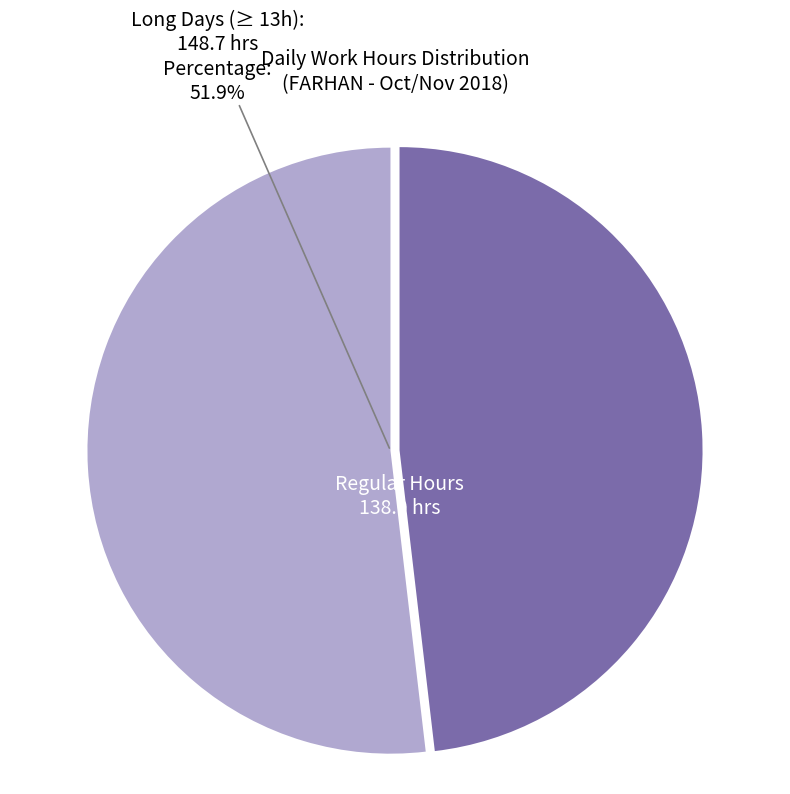

Is there a majority slice in this chart?

Yes